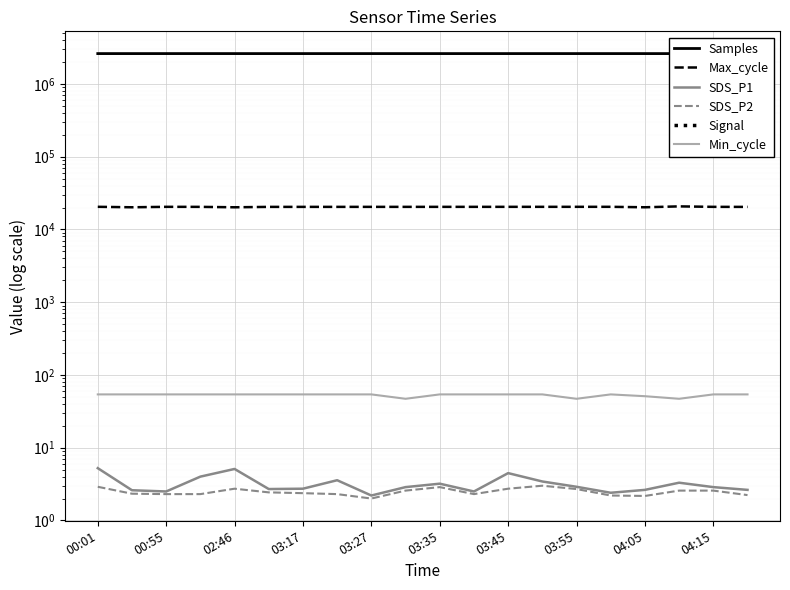

Reading left to right, transcribe all the data shown in this chart.

Samples: 2612773.0	2612263.0	2612998.0	2613262.0	2612810.0	2612765.0	2612811.0	2611890.0	2613111.0	2612500.0	2612600.0	2612700.0	2612800.0	2612900.0	2613000.0	2613100.0	2612400.0	2612200.0	2612300.0	2612600.0
Max_cycle: 20459.0	20163.0	20449.0	20427.0	20157.0	20412.0	20420.0	20422.0	20428.0	20430.0	20435.0	20440.0	20445.0	20450.0	20455.0	20460.0	20165.0	20738.0	20435.0	20408.0
SDS_P1: 5.2	2.6	2.5	4.0	5.1	2.7	2.7	3.6	2.2	2.9	3.2	2.5	4.5	3.4	2.9	2.4	2.6	3.3	2.9	2.6
SDS_P2: 2.9	2.3	2.3	2.3	2.7	2.4	2.4	2.3	2.0	2.6	2.9	2.3	2.7	3.0	2.7	2.2	2.2	2.6	2.6	2.2
Signal: -66.0	-59.0	-61.0	-61.0	-63.0	-72.0	-64.0	-64.0	-64.0	-64.0	-61.0	-60.0	-60.0	-59.0	-61.0	-59.0	-60.0	-60.0	-61.0	-61.0
Min_cycle: 54.0	54.0	54.0	54.0	54.0	54.0	54.0	54.0	54.0	47.0	54.0	54.0	54.0	54.0	47.0	54.0	51.0	47.0	54.0	54.0